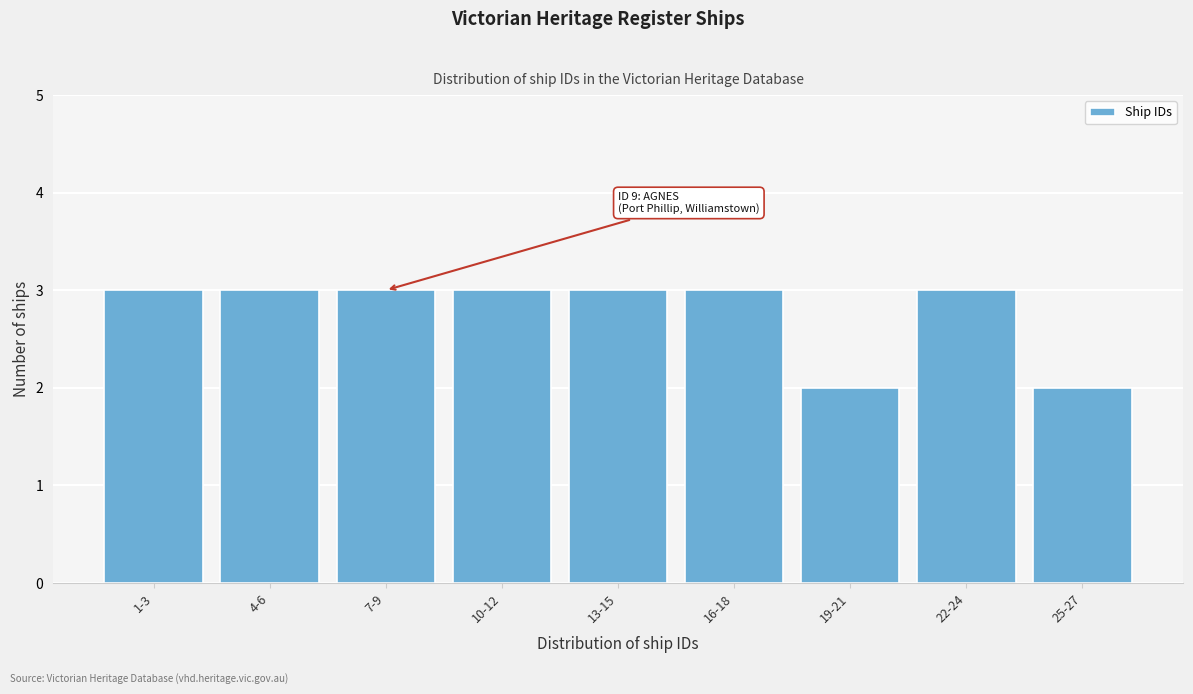

Reading left to right, transcribe all the data shown in this chart.

3	3	3	3	3	3	2	3	2